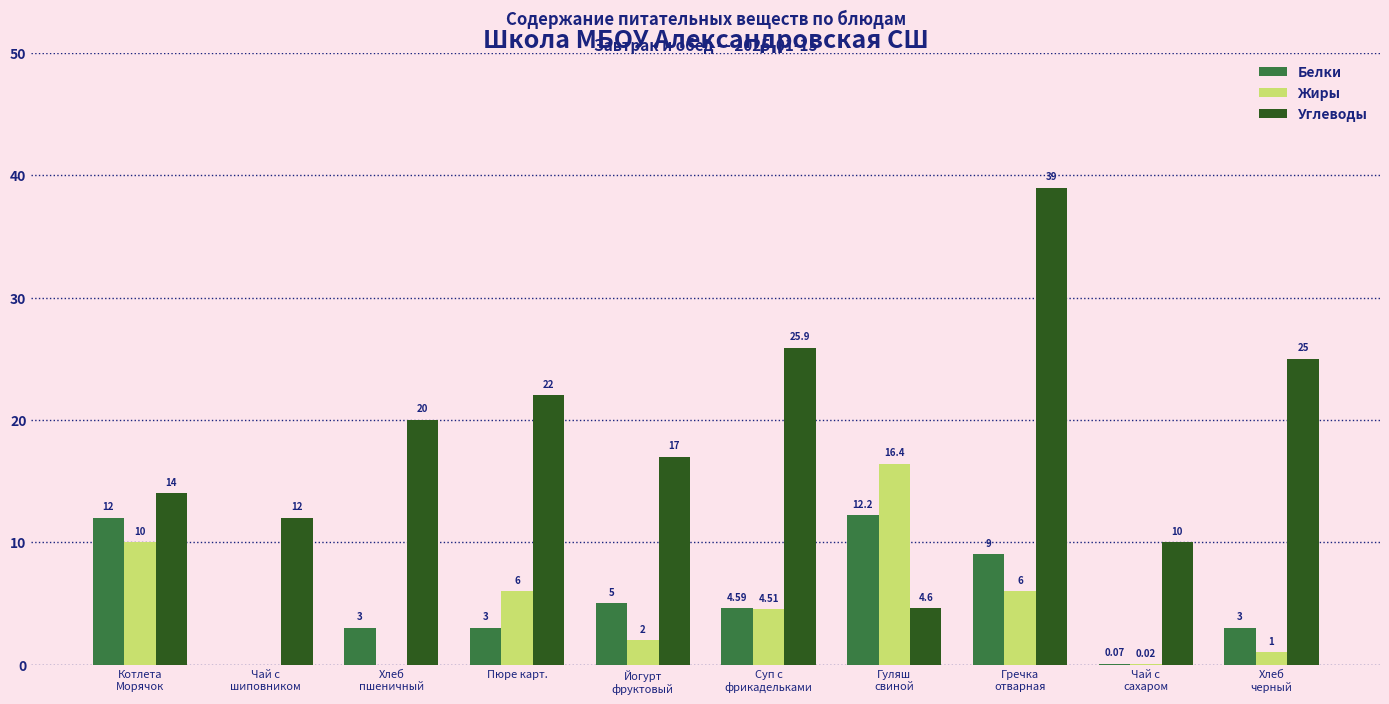

Which series has the largest total across all categories?

Углеводы